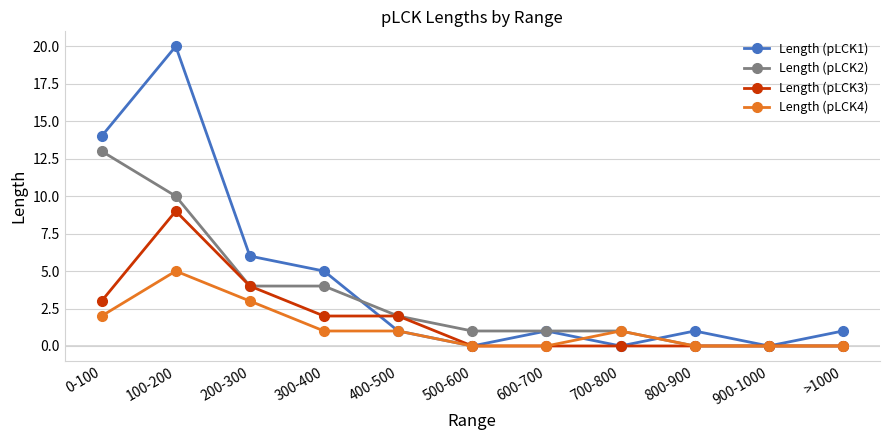

Count the number of data series in this chart.

4